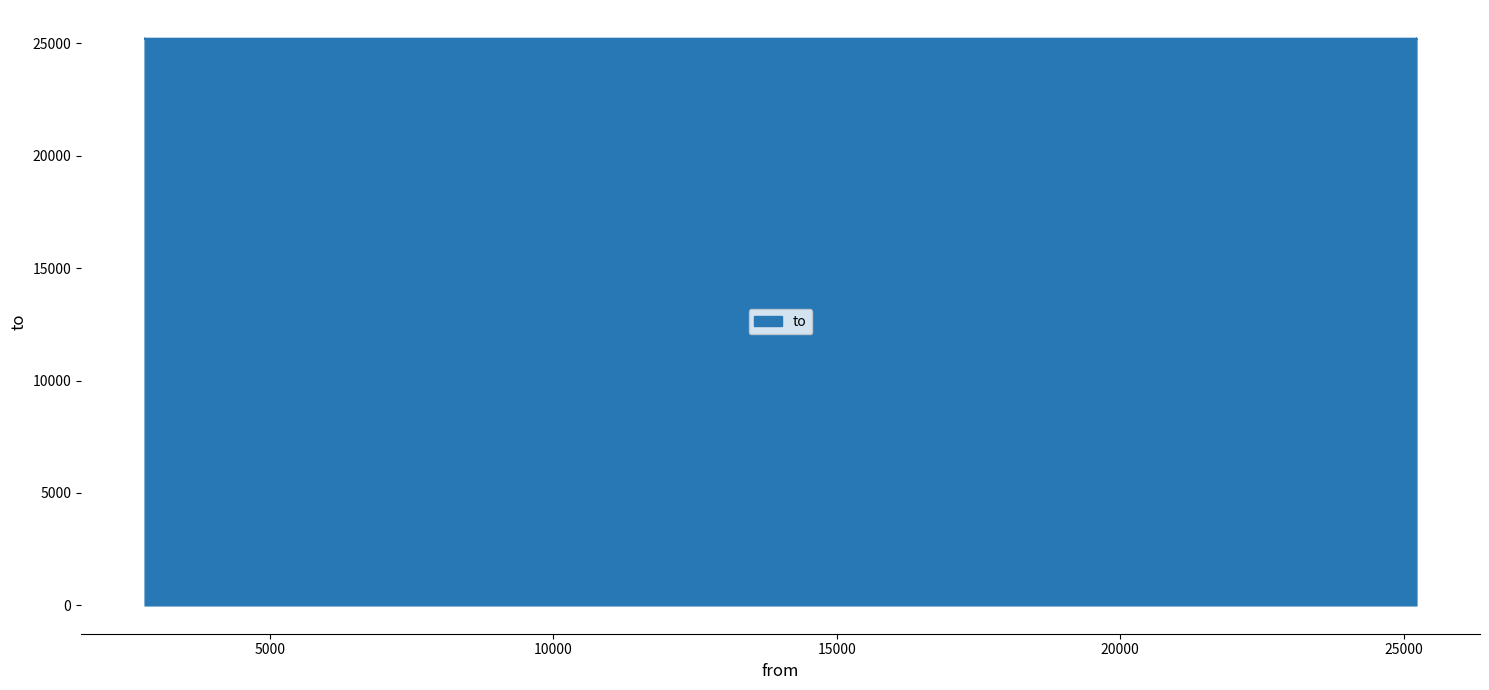

Count the values in the range 25220 to 25222.

9